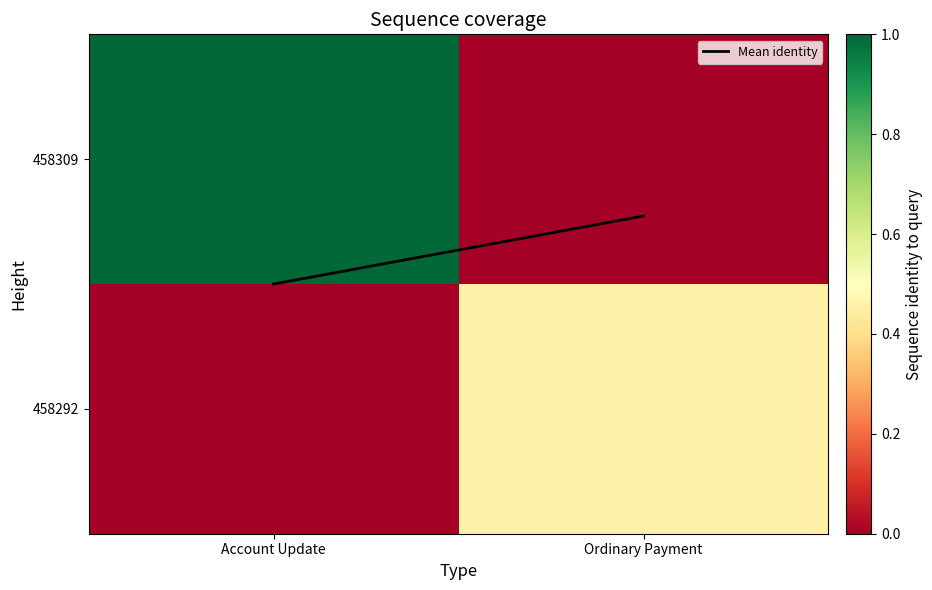

What is the maximum value shown in the chart?

1.0